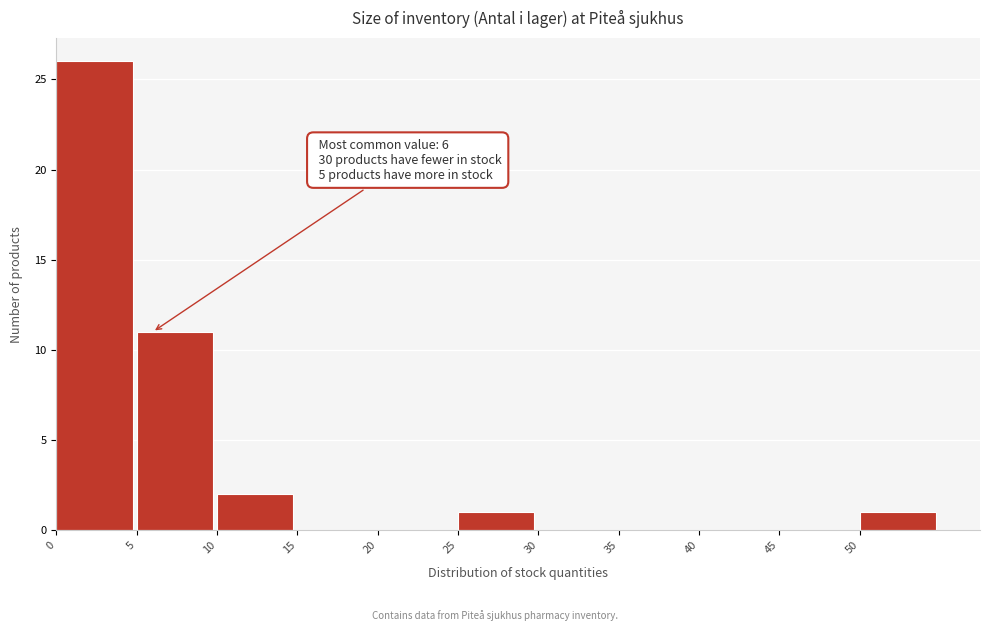

Which range on the x-axis has the tallest bar?

0 to 5